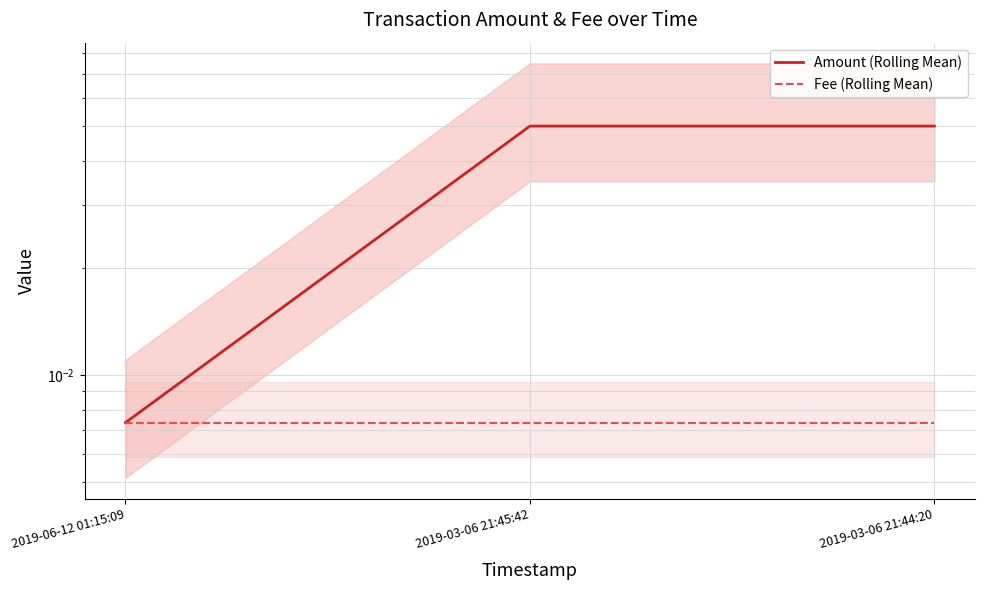

List the series in order of their overall mean, lowest first.

Fee (Rolling Mean), Amount (Rolling Mean)